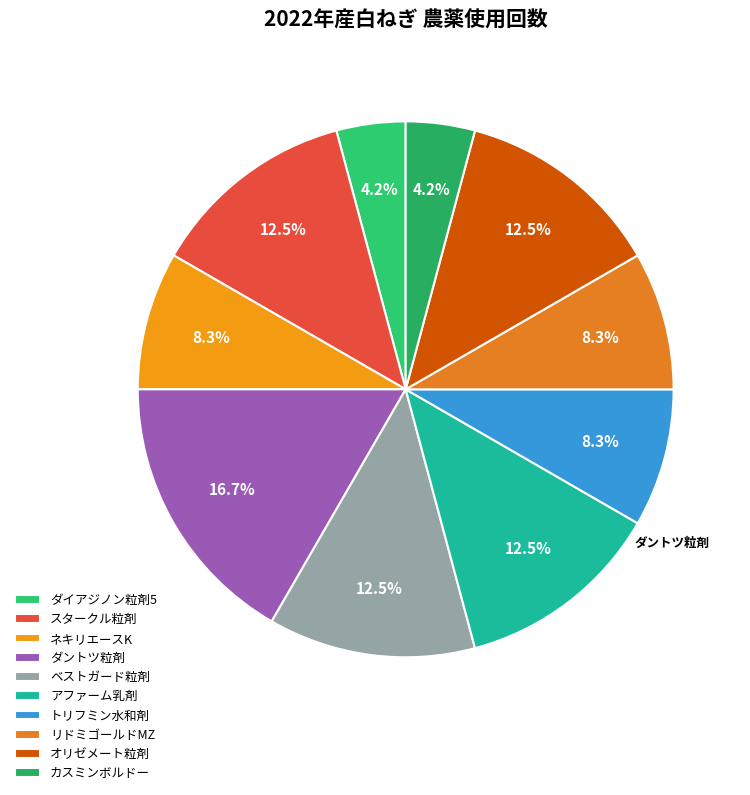

To the nearest percent, what is the difference between the largest and smallest slice percentages?

12%